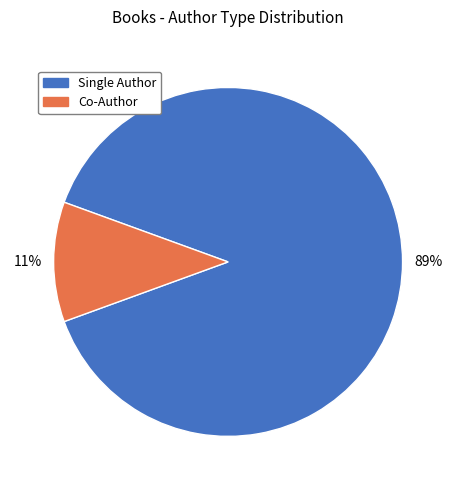

To the nearest percent, what is the average slice percentage?

50%